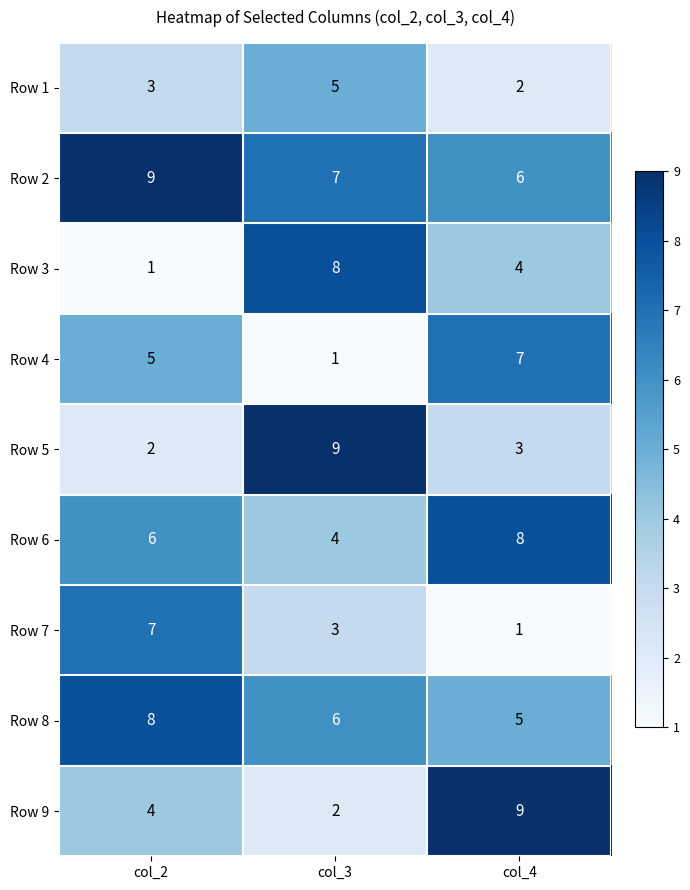

Count the Row 7 values in the range 1 to 7.

3